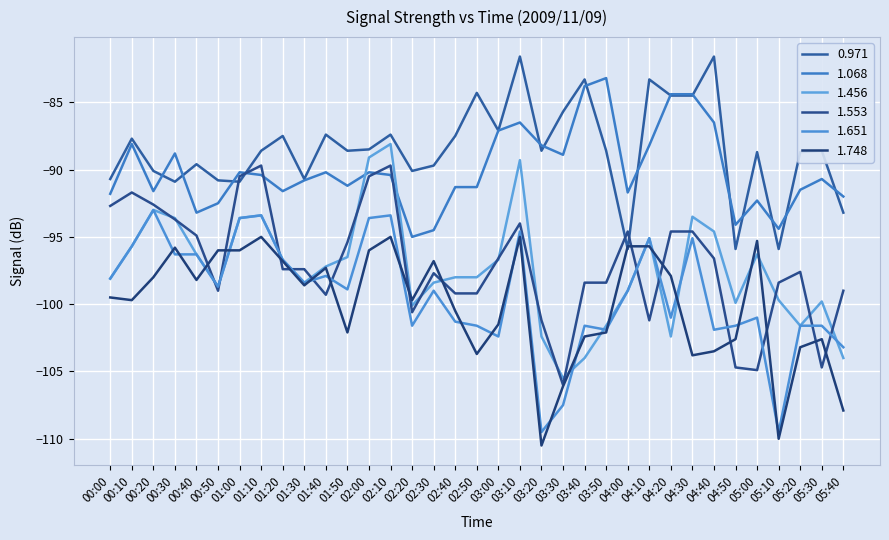

Reading left to right, what are all the values shown in this chart?

0.971: -90.7	-87.7	-90.1	-90.9	-89.6	-90.8	-90.9	-88.6	-87.5	-90.7	-87.4	-88.6	-88.5	-87.4	-90.1	-89.7	-87.5	-84.3	-87.1	-81.6	-88.6	-85.7	-83.3	-88.6	-95.9	-83.3	-84.5	-84.5	-81.6	-95.9	-88.7	-95.9	-88.7	-88.6	-93.2
1.068: -91.8	-88.1	-91.6	-88.8	-93.2	-92.5	-90.2	-90.4	-91.6	-90.8	-90.2	-91.2	-90.2	-90.4	-95.0	-94.5	-91.3	-91.3	-87.1	-86.5	-88.2	-88.9	-83.8	-83.2	-91.7	-88.2	-84.4	-84.4	-86.5	-94.1	-92.3	-94.4	-91.5	-90.7	-92.0
1.456: -98.1	-95.7	-93.0	-93.6	-96.3	-98.7	-93.6	-93.4	-96.7	-98.4	-97.2	-96.5	-89.1	-88.1	-100.1	-98.4	-98.0	-98.0	-96.7	-89.3	-102.4	-105.5	-104.0	-101.6	-99.0	-95.1	-102.4	-93.5	-94.6	-99.9	-96.3	-99.7	-101.6	-99.8	-104.0
1.553: -92.7	-91.7	-92.6	-93.7	-94.9	-99.0	-90.5	-89.7	-97.4	-97.4	-99.3	-95.4	-90.5	-89.7	-100.6	-97.7	-99.2	-99.2	-96.6	-94.0	-101.2	-106.0	-98.4	-98.4	-94.6	-101.2	-94.6	-94.6	-96.6	-104.7	-104.9	-98.4	-97.6	-104.7	-99.0
1.651: -98.1	-95.7	-93.0	-96.3	-96.3	-98.7	-93.6	-93.4	-96.7	-98.4	-97.9	-98.9	-93.6	-93.4	-101.6	-99.0	-101.3	-101.6	-102.4	-94.6	-109.5	-107.5	-101.6	-101.9	-99.0	-95.1	-101.0	-95.1	-101.9	-101.6	-101.0	-109.5	-101.6	-101.6	-103.2
1.748: -99.5	-99.7	-98.0	-95.8	-98.2	-96.0	-96.0	-95.0	-96.8	-98.6	-97.3	-102.1	-96.0	-95.0	-99.7	-96.8	-100.5	-103.7	-101.5	-95.0	-110.5	-106.1	-102.4	-102.1	-95.7	-95.7	-97.9	-103.8	-103.5	-102.6	-95.3	-110.0	-103.2	-102.6	-107.9